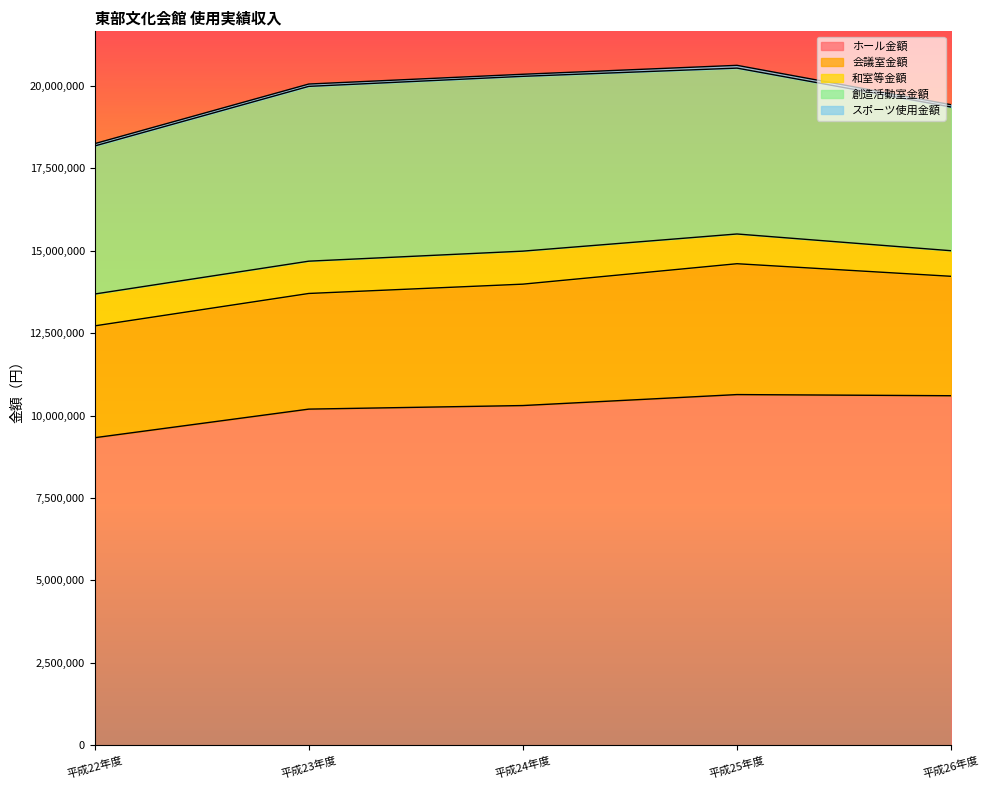

Reading left to right, what are all the values shown in this chart?

ホール金額: 9328650	10196100	10304300	10636900	10601870
会議室金額: 3391300	3506900	3681200	3968100	3621370
和室等金額: 966050	979200	1001000	901800	775630
創造活動室金額: 4489520	5300700	5300800	5029800	4357160
スポーツ使用金額: 70500	71000	62800	84300	71050